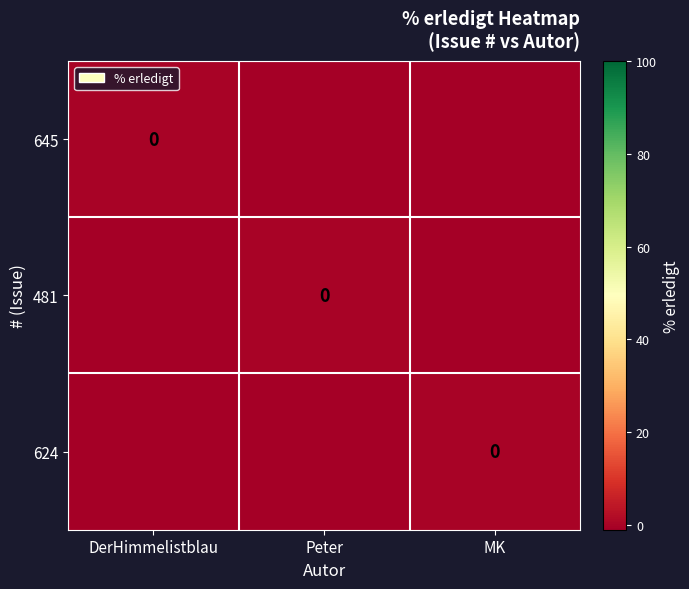

Rank the series by their maximum value, from lowest to highest.

645, 481, 624